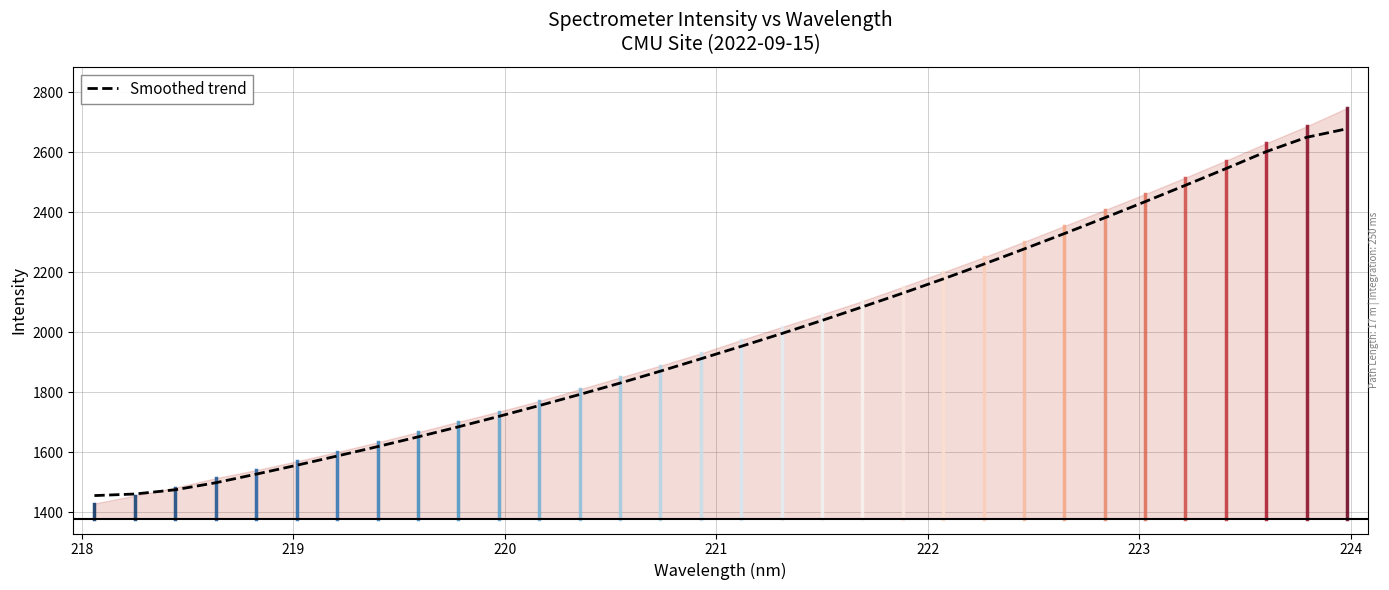

What is the lowest value of the Smoothed trend series?

1455.9